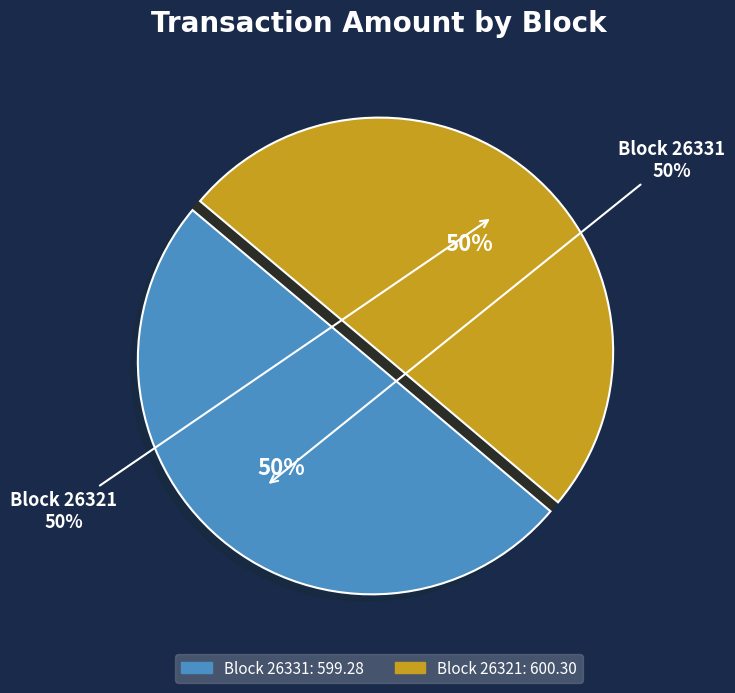

Between 26321 and 26331, which is larger?

26321